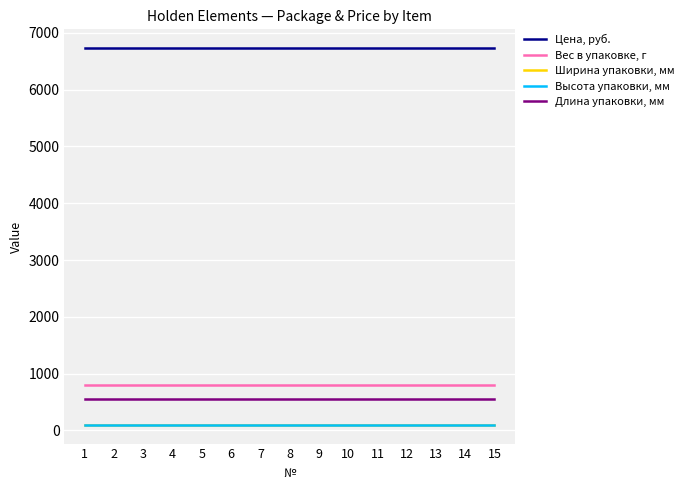

At which label is Высота упаковки, мм closest to 100?

1